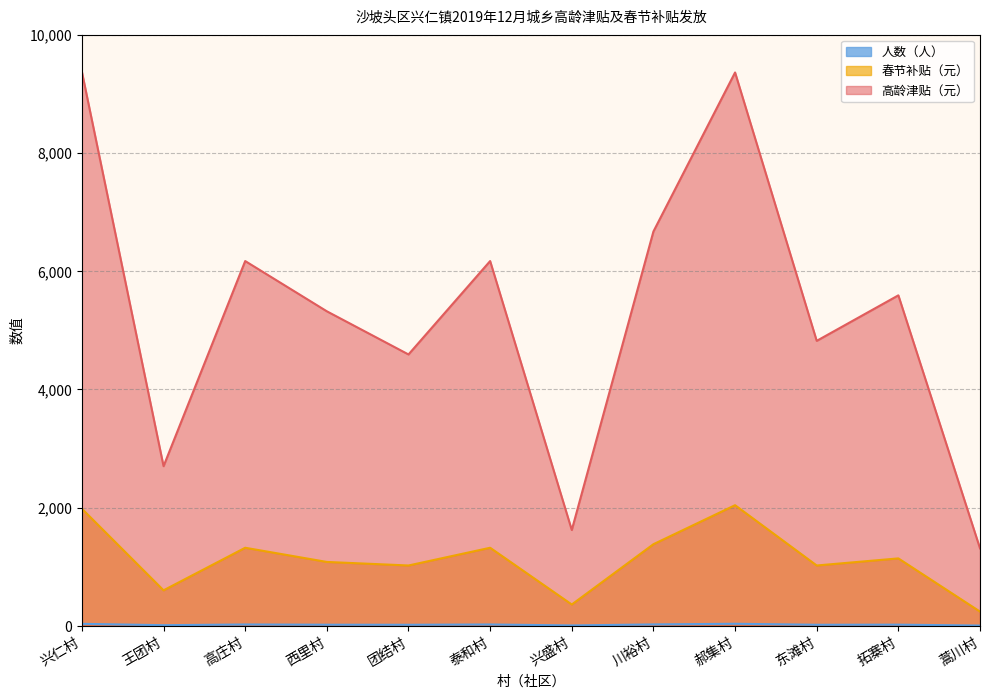

Where does the 春节补贴（元） series first go above 19?

兴仁村